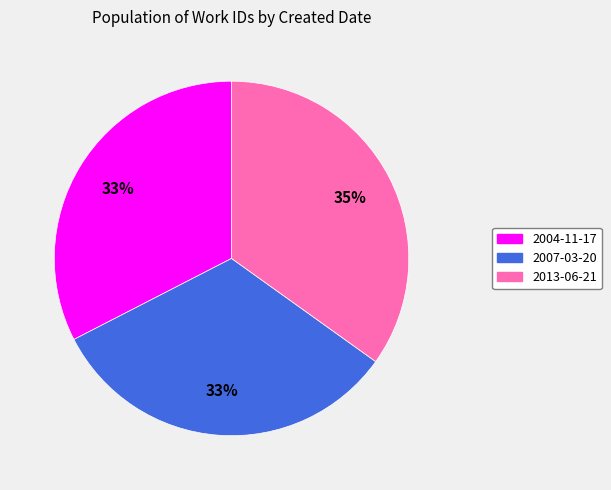

Does any single category account for the majority?

No